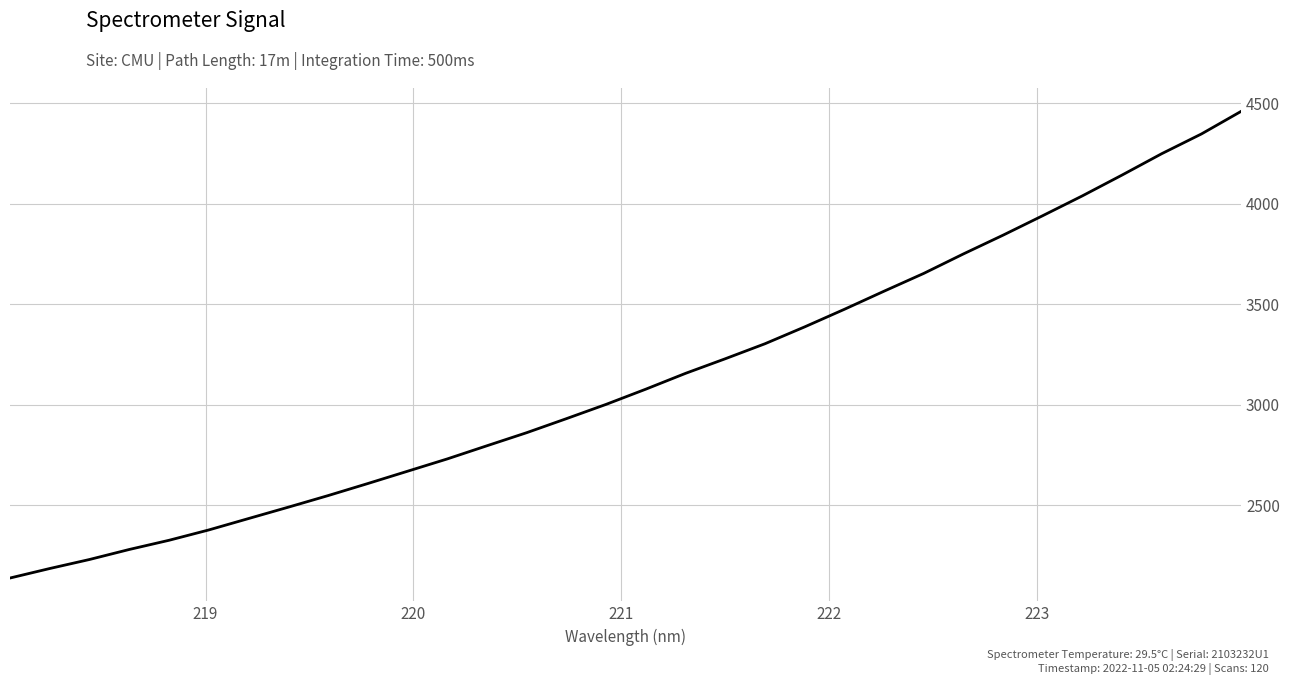

What is the greatest value displayed?

4458.8